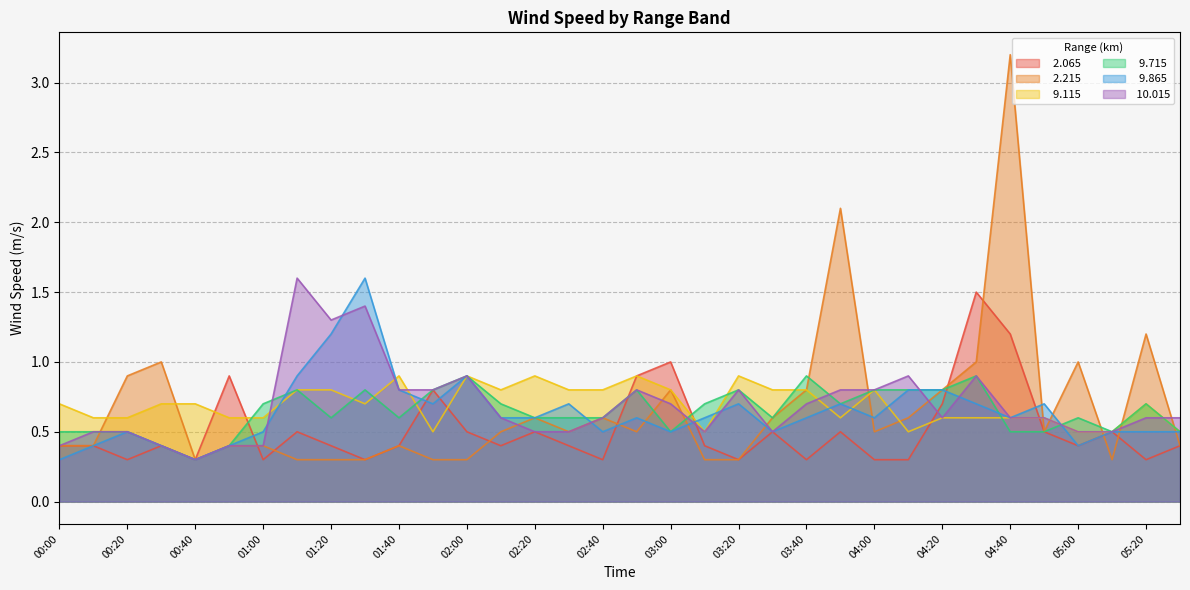

What is the maximum value shown in the chart?

3.2